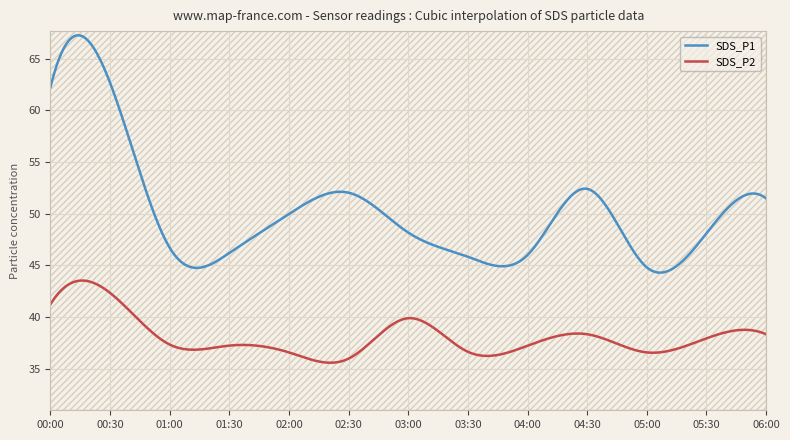

Reading left to right, what are all the values shown in this chart?

SDS_P1: 62.2	62.7	46.7	46.2	50.0	52.0	48.2	45.8	46.0	52.4	44.8	48.1	51.5
SDS_P2: 41.2	42.3	37.3	37.2	36.6	36.0	39.9	36.6	37.2	38.3	36.6	37.9	38.3